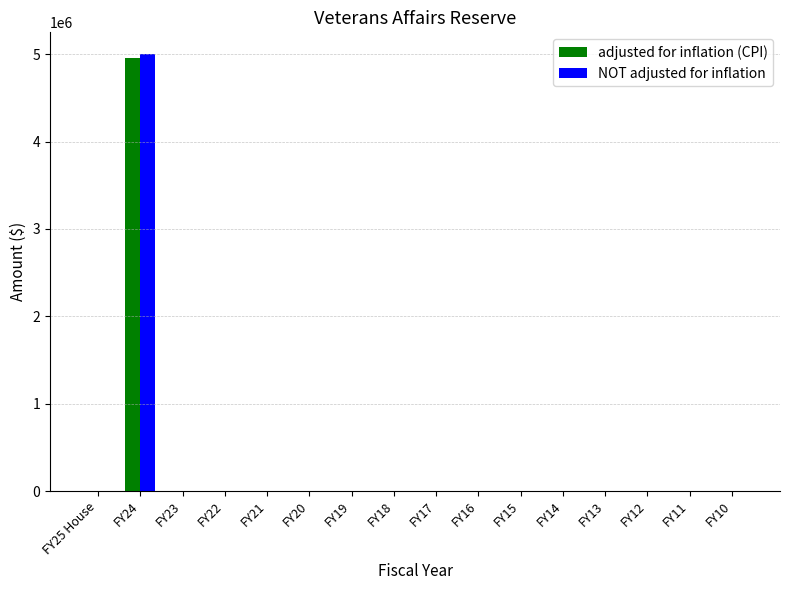

At which category is the sum across all series the highest?

FY24